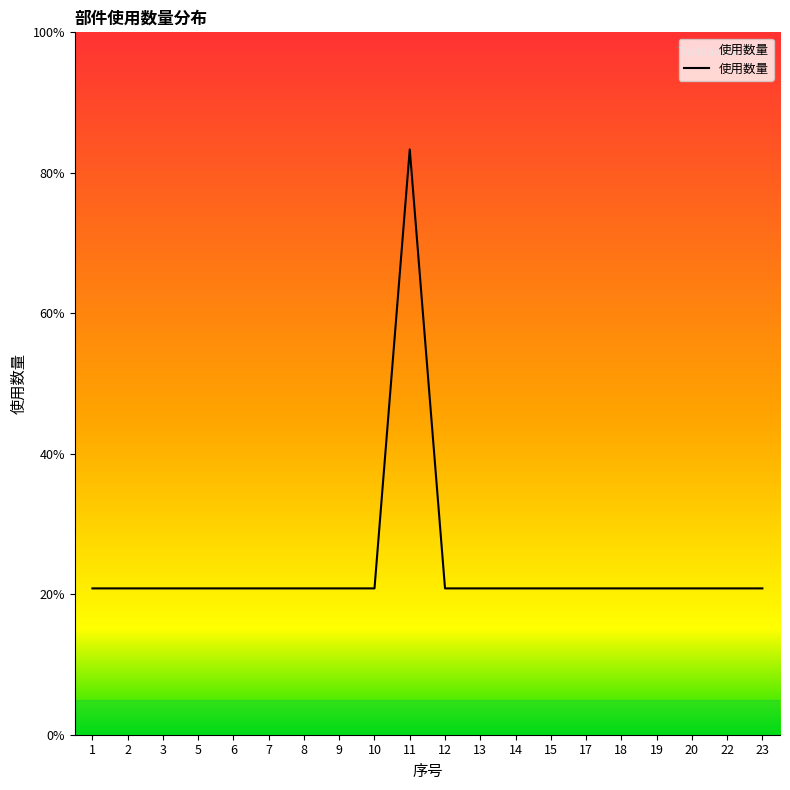

What is the change in value from 1 to 11?

+3